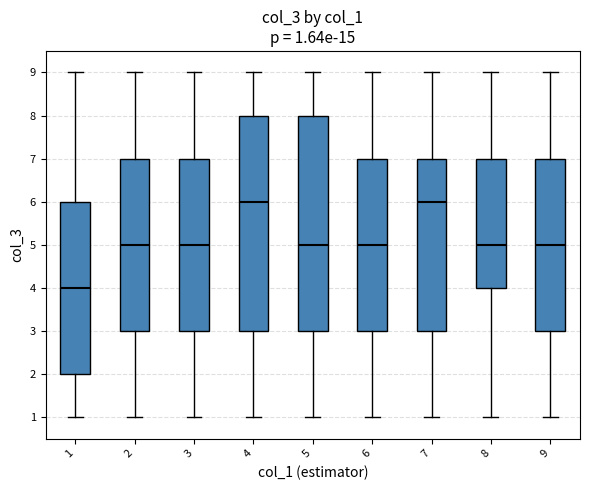

Which box's median line is the lowest?

1